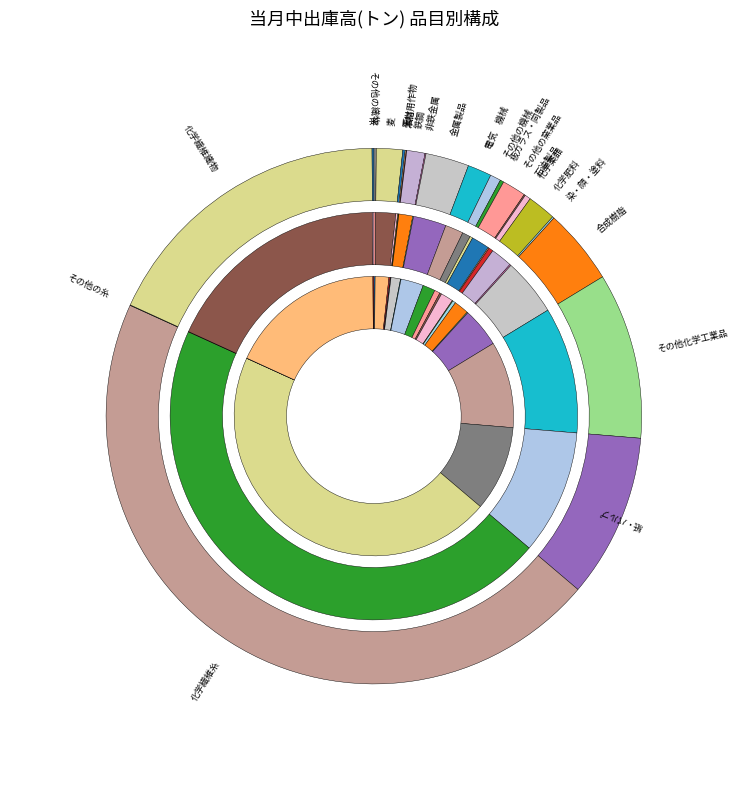

What is the largest slice in the pie chart?

化学繊維糸